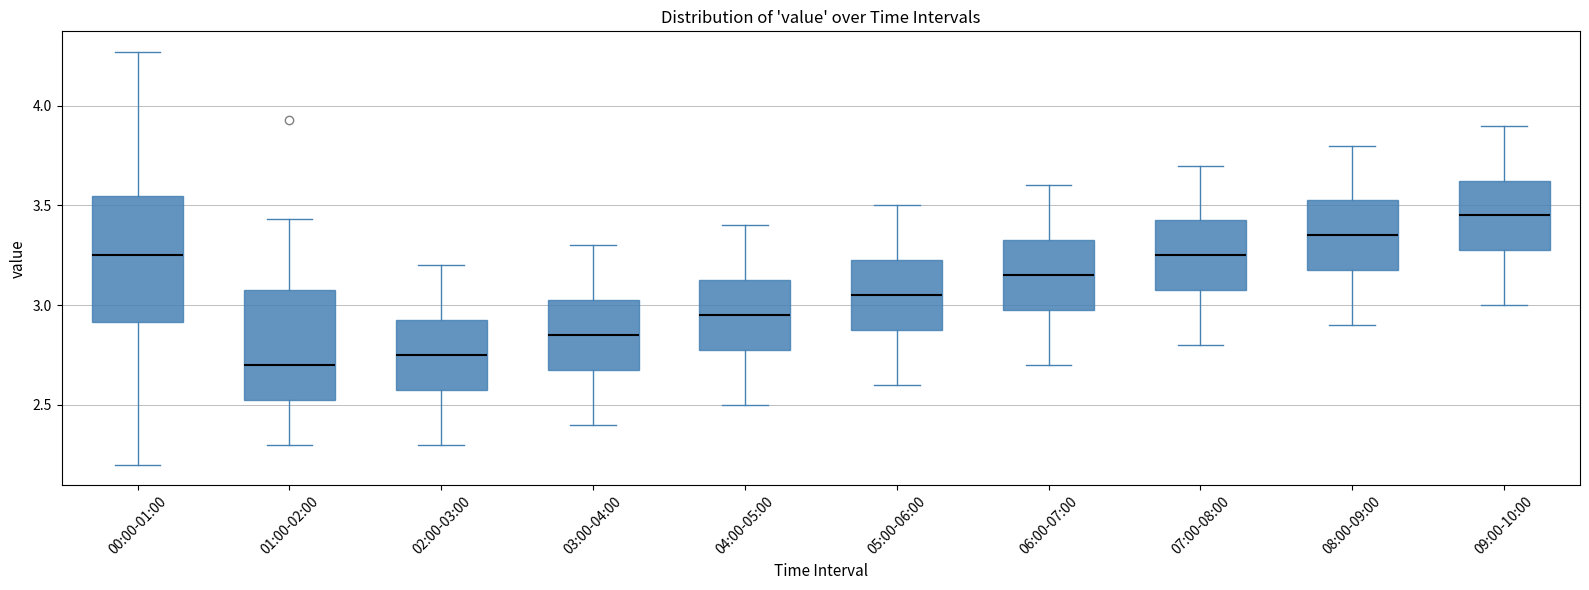

Reading left to right, read every box against the y-axis: the position of its median line, the range the box covers, and the ends of its whiskers. The values are not printed on the chart, so give them approximately, as read against the axis.

00:00-01:00: median 3.25, box 2.90 to 3.55, whiskers 2.20 to 4.25
01:00-02:00: median 2.70, box 2.50 to 3.10, whiskers 2.30 to 3.45
02:00-03:00: median 2.75, box 2.60 to 2.95, whiskers 2.30 to 3.20
03:00-04:00: median 2.85, box 2.70 to 3.05, whiskers 2.40 to 3.30
04:00-05:00: median 2.95, box 2.80 to 3.15, whiskers 2.50 to 3.40
05:00-06:00: median 3.05, box 2.90 to 3.25, whiskers 2.60 to 3.50
06:00-07:00: median 3.15, box 3.00 to 3.35, whiskers 2.70 to 3.60
07:00-08:00: median 3.25, box 3.10 to 3.45, whiskers 2.80 to 3.70
08:00-09:00: median 3.35, box 3.20 to 3.55, whiskers 2.90 to 3.80
09:00-10:00: median 3.45, box 3.30 to 3.65, whiskers 3.00 to 3.90